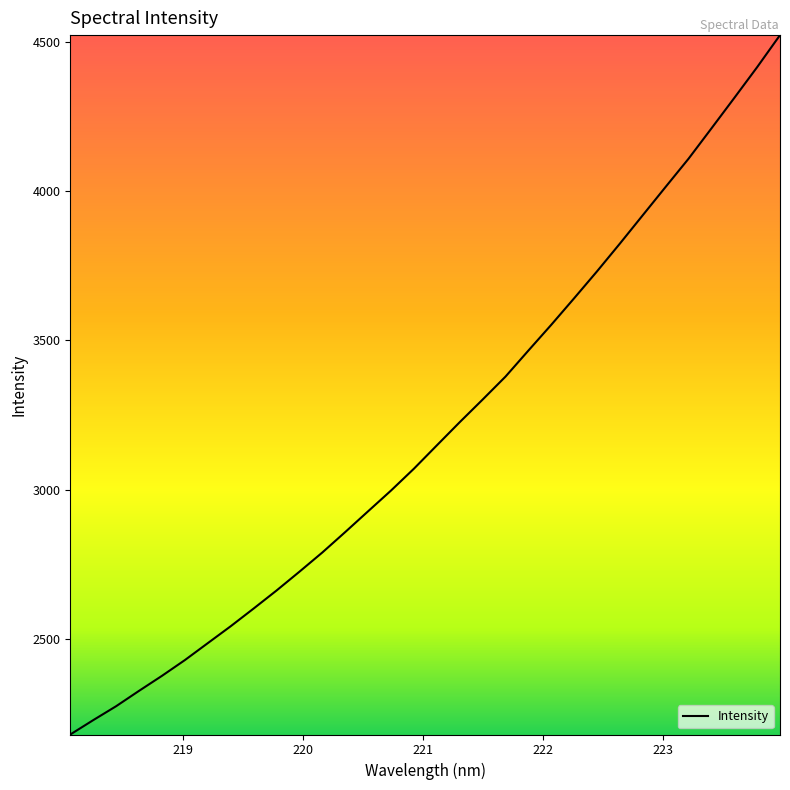

What is the smallest value displayed?

2179.4